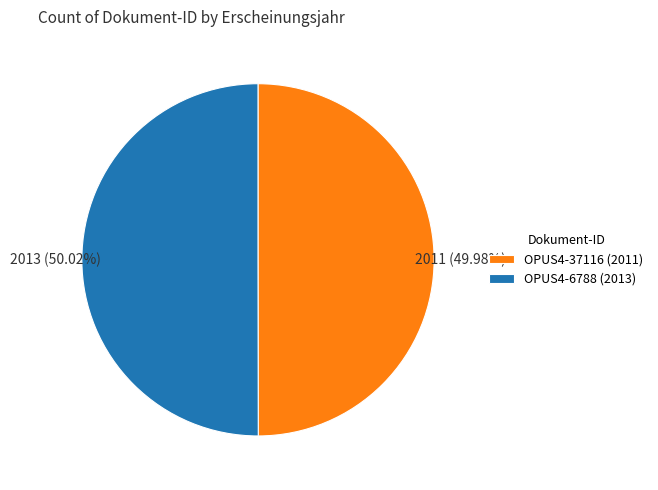

What is the ratio of the value at OPUS4-6788 to the value at OPUS4-37116?

1.0